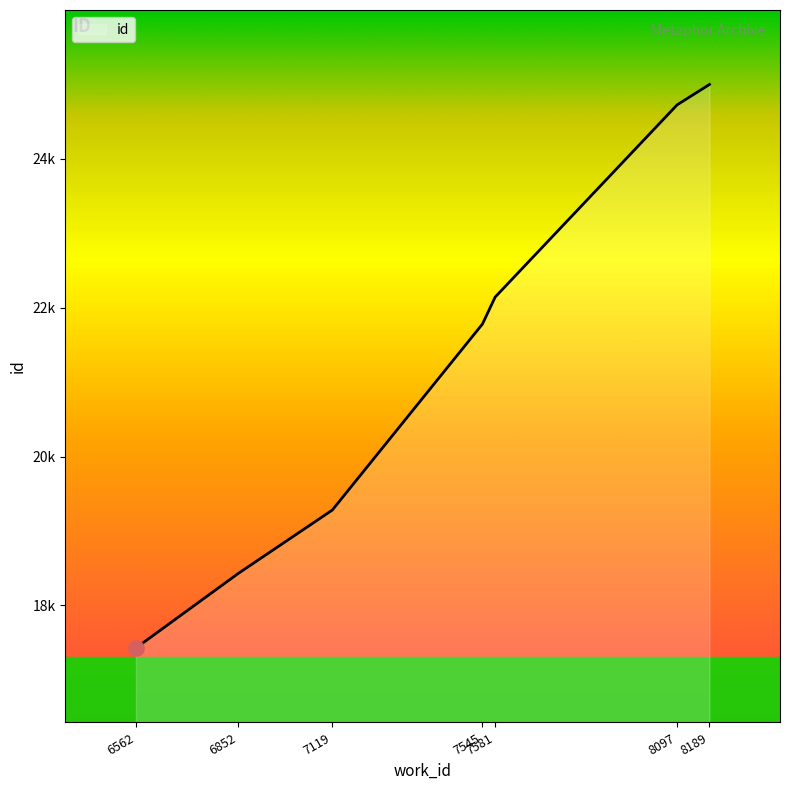

What is the change in value from 6562 to 6852?

+1001